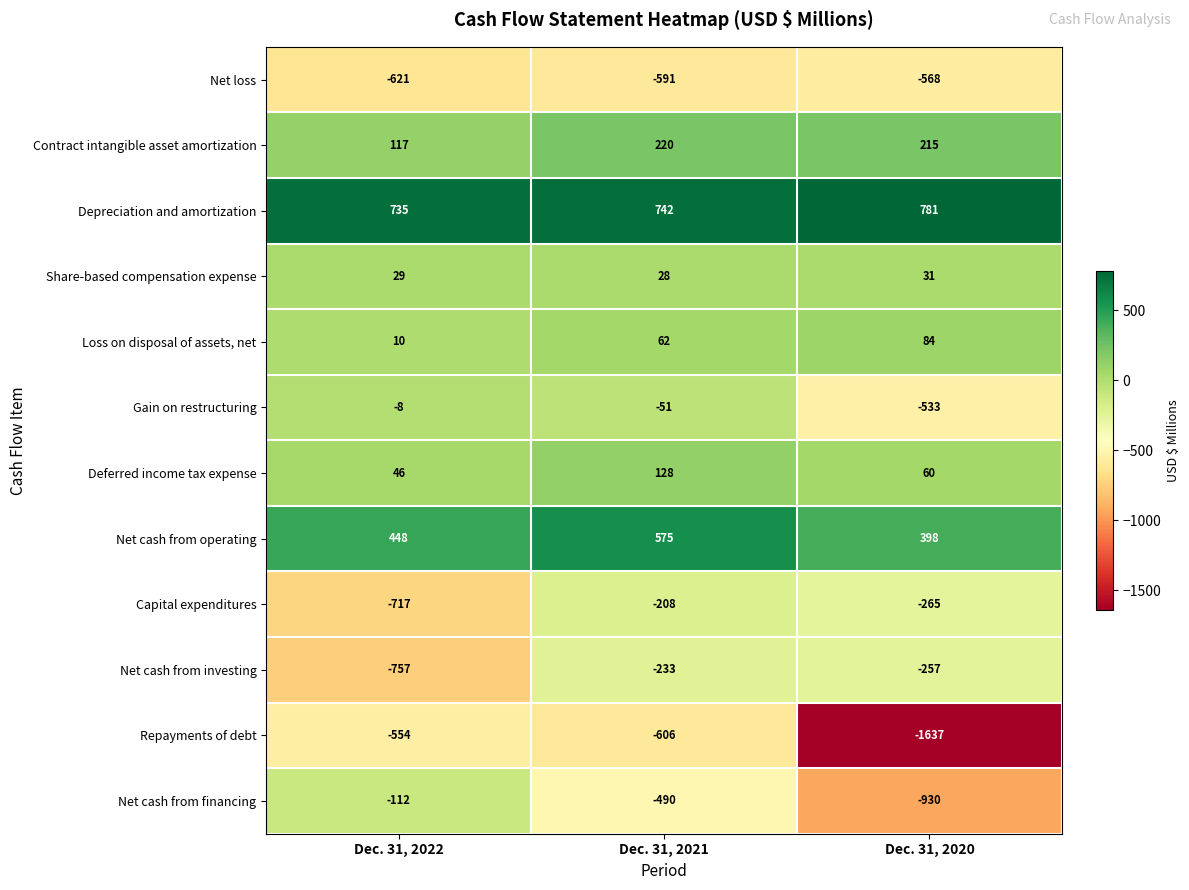

How many Net cash from financing values are between -930 and -112?

3